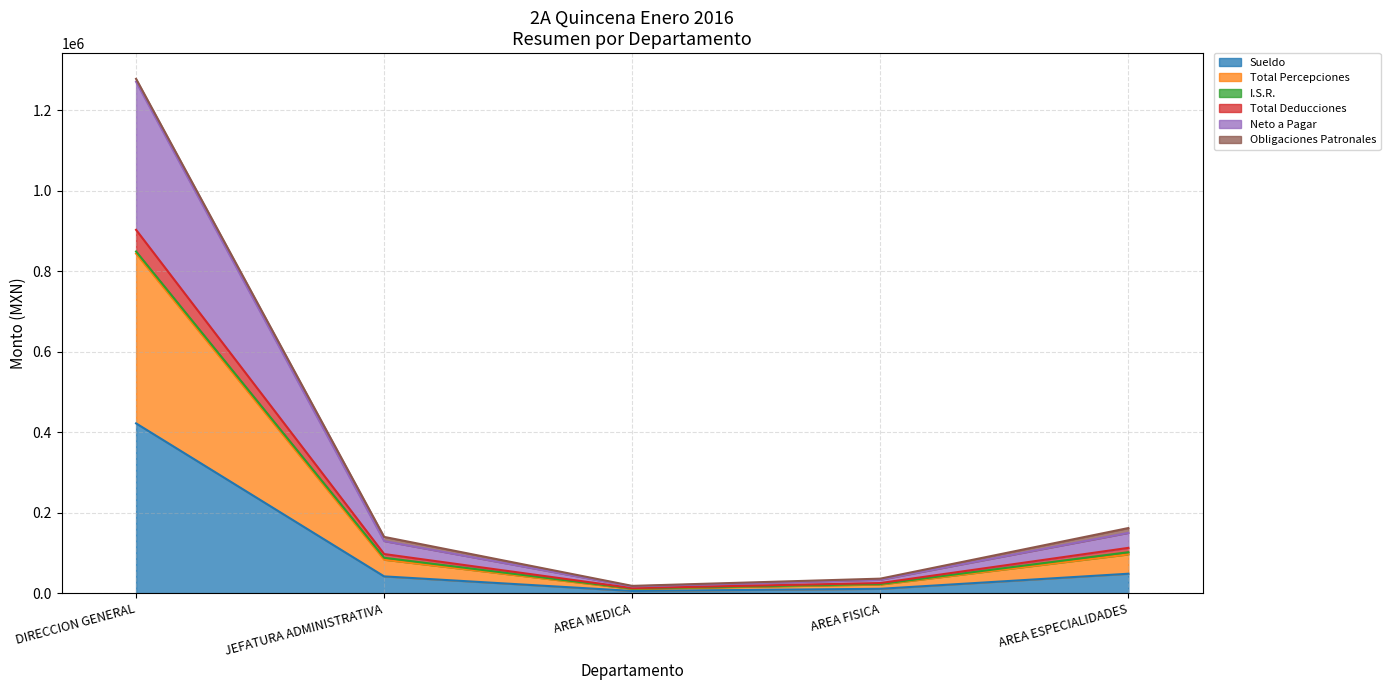

At which label does Total Deducciones first exceed 139684?

DIRECCION GENERAL